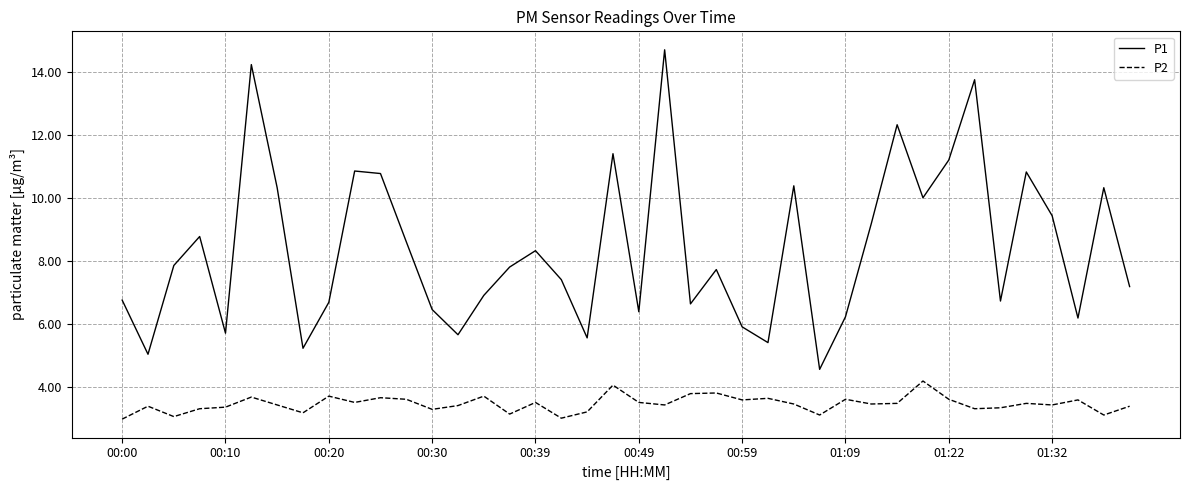

Which series has the largest total across all categories?

P1